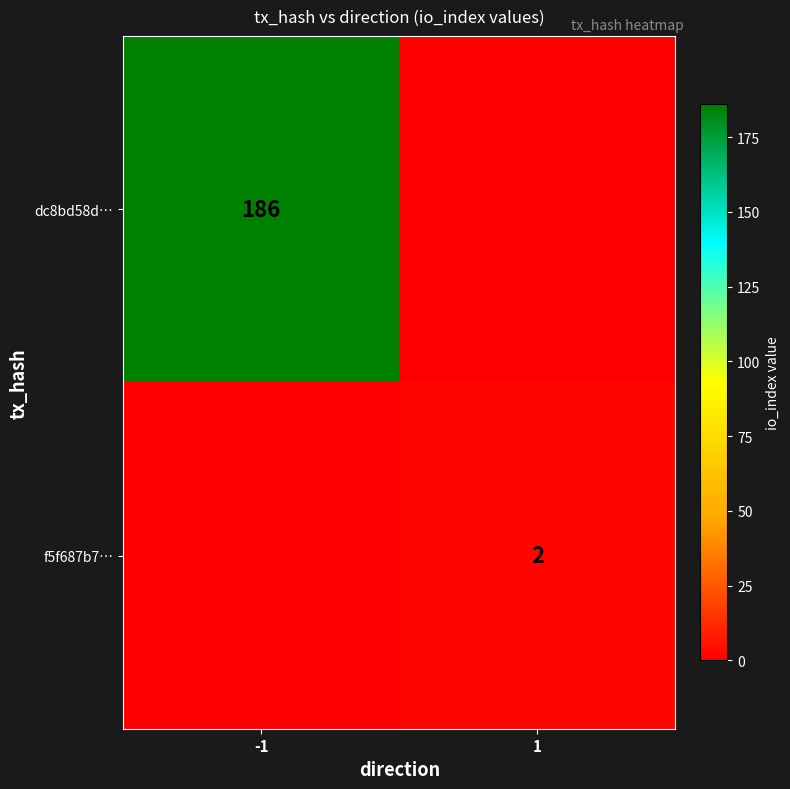

What is the total value across all series at 1?

2